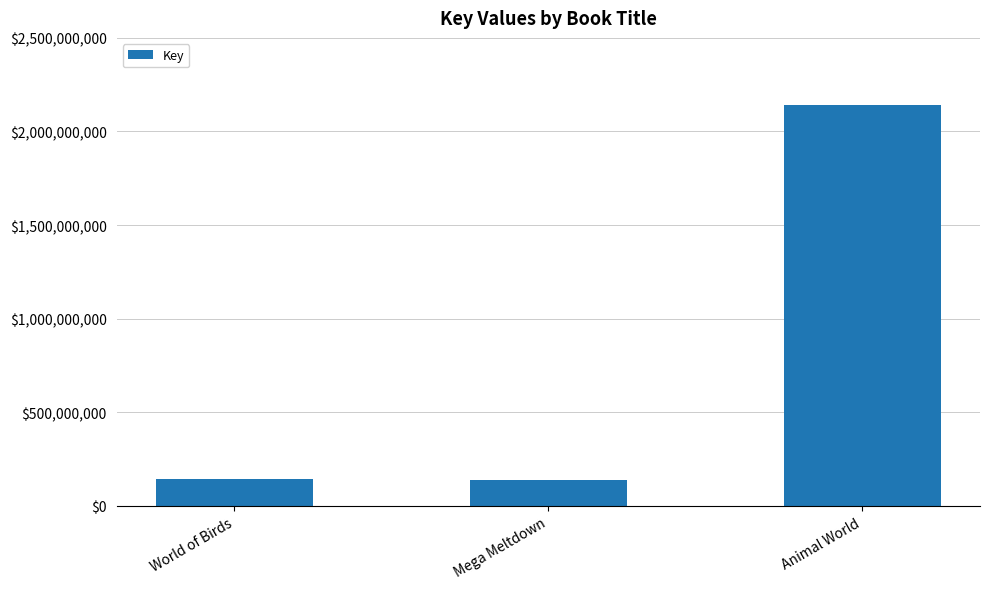

How many categories are shown in the chart?

3